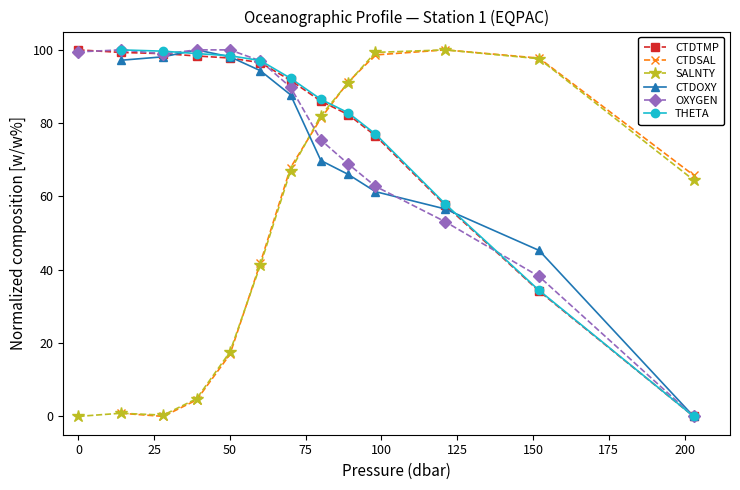

True or false: SALNTY has more than 2 points higher than both neighbors.

False